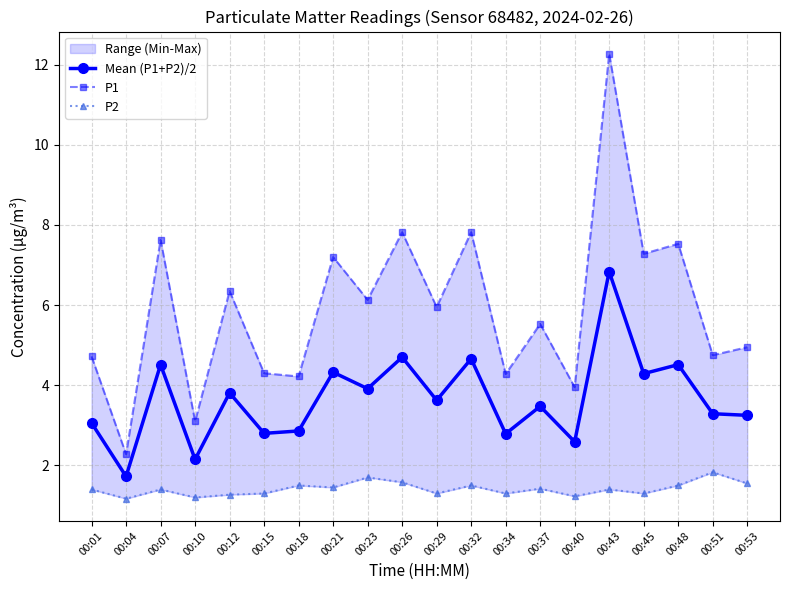

True or false: P2 and Mean (P1+P2)/2 intersect in this chart.

False